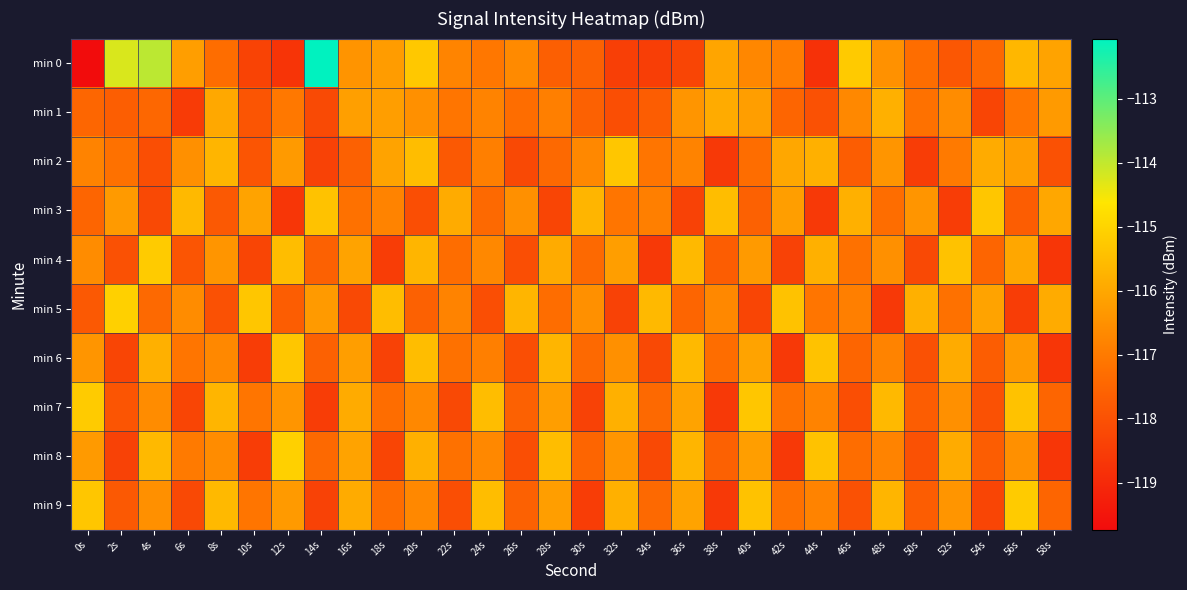

Which series changed the most between 32s and 34s?

min 5